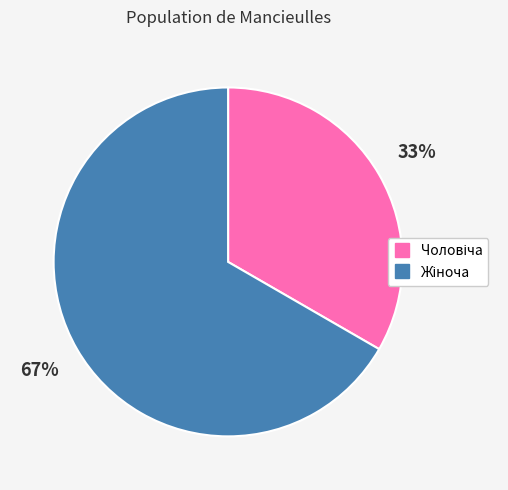

Is there any slice that represents more than half of the pie?

Yes